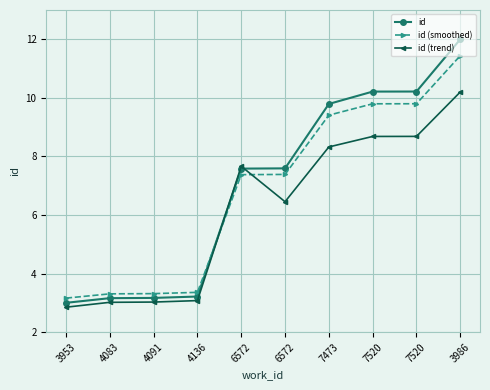

List the series in order of their overall mean, highest first.

id, id (smoothed), id (trend)